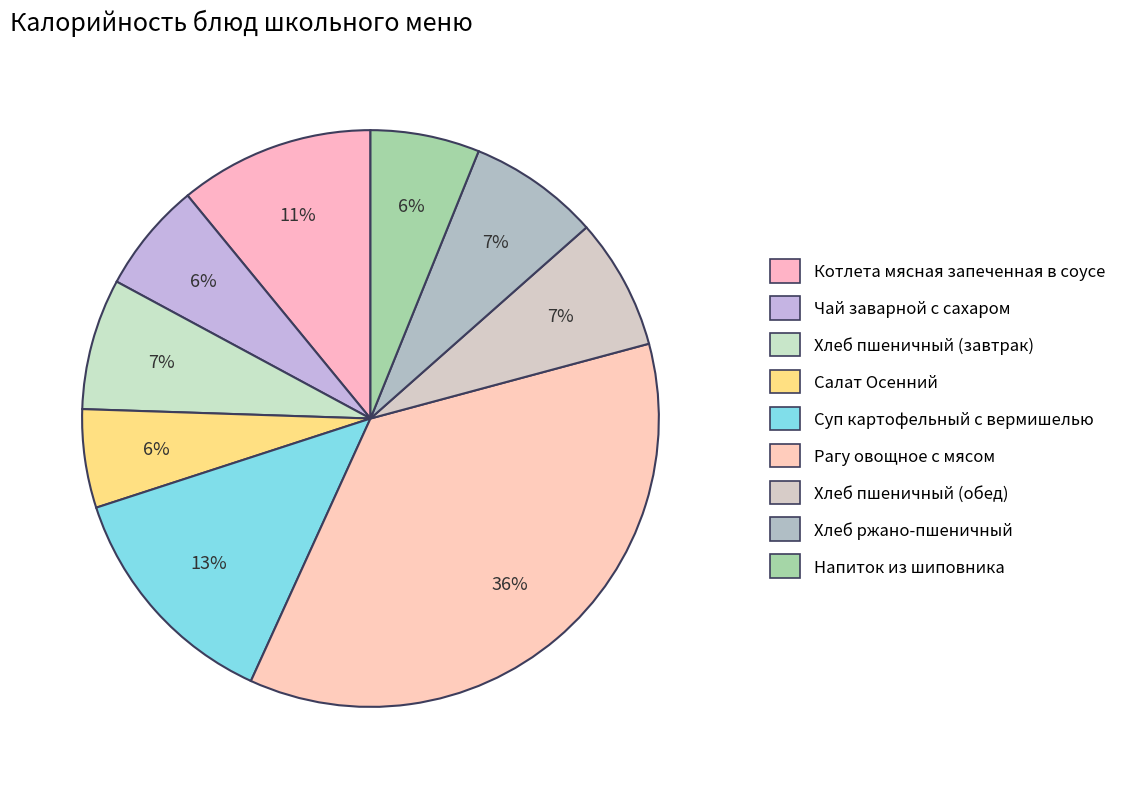

Does Рагу овощное с мясом represent more than half of the total?

No